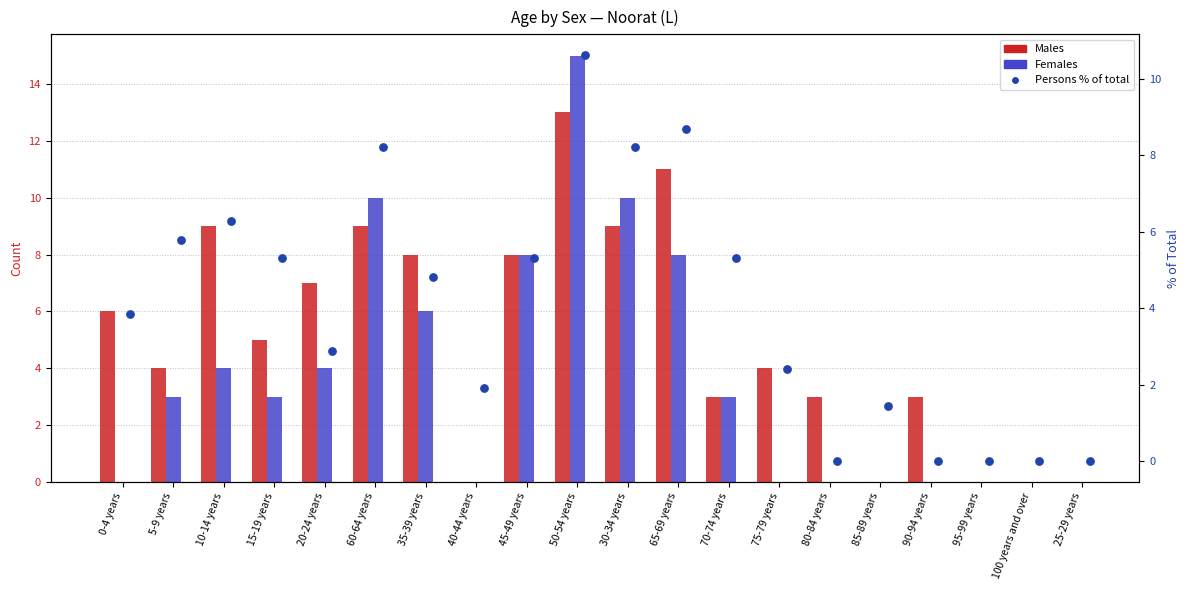

Is the value of Females at 100 years and over greater than the value of Persons (% of total) at 60-64 years?

No